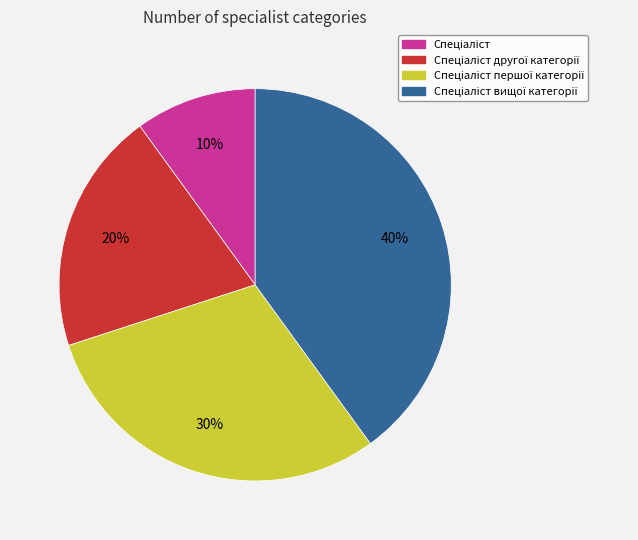

To the nearest percent, what is the difference between the largest and smallest slice percentages?

30%